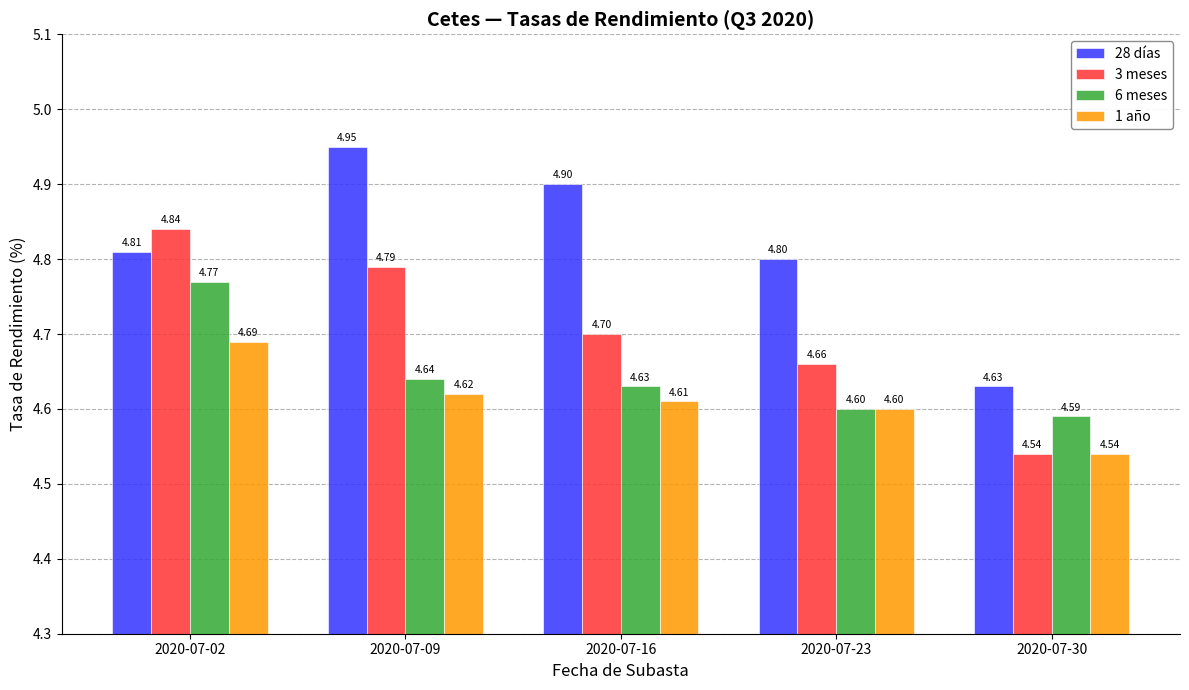

At which category is the sum across all series the highest?

2020-07-02